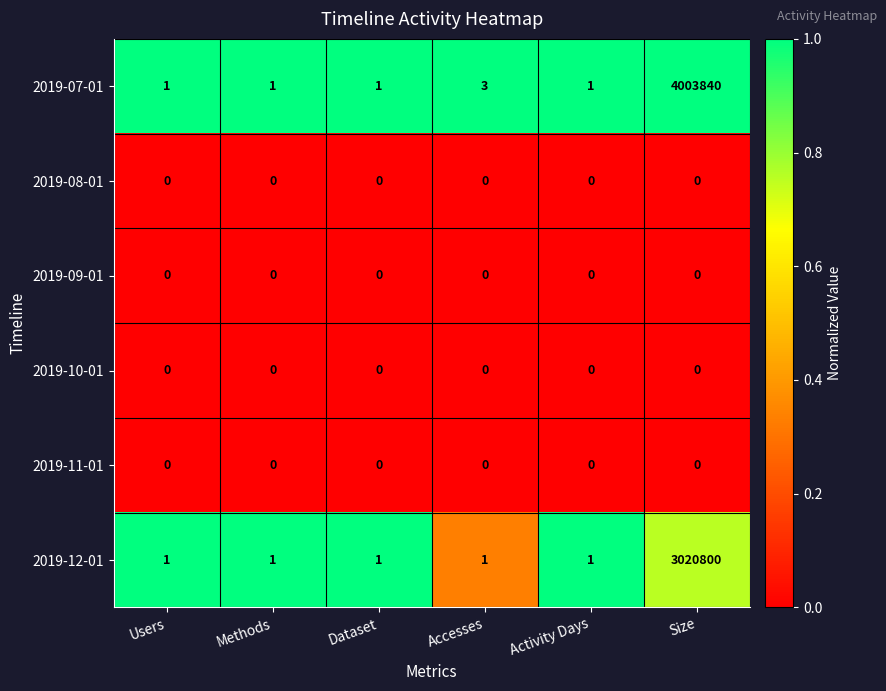

At which category is the sum across all series the highest?

Size